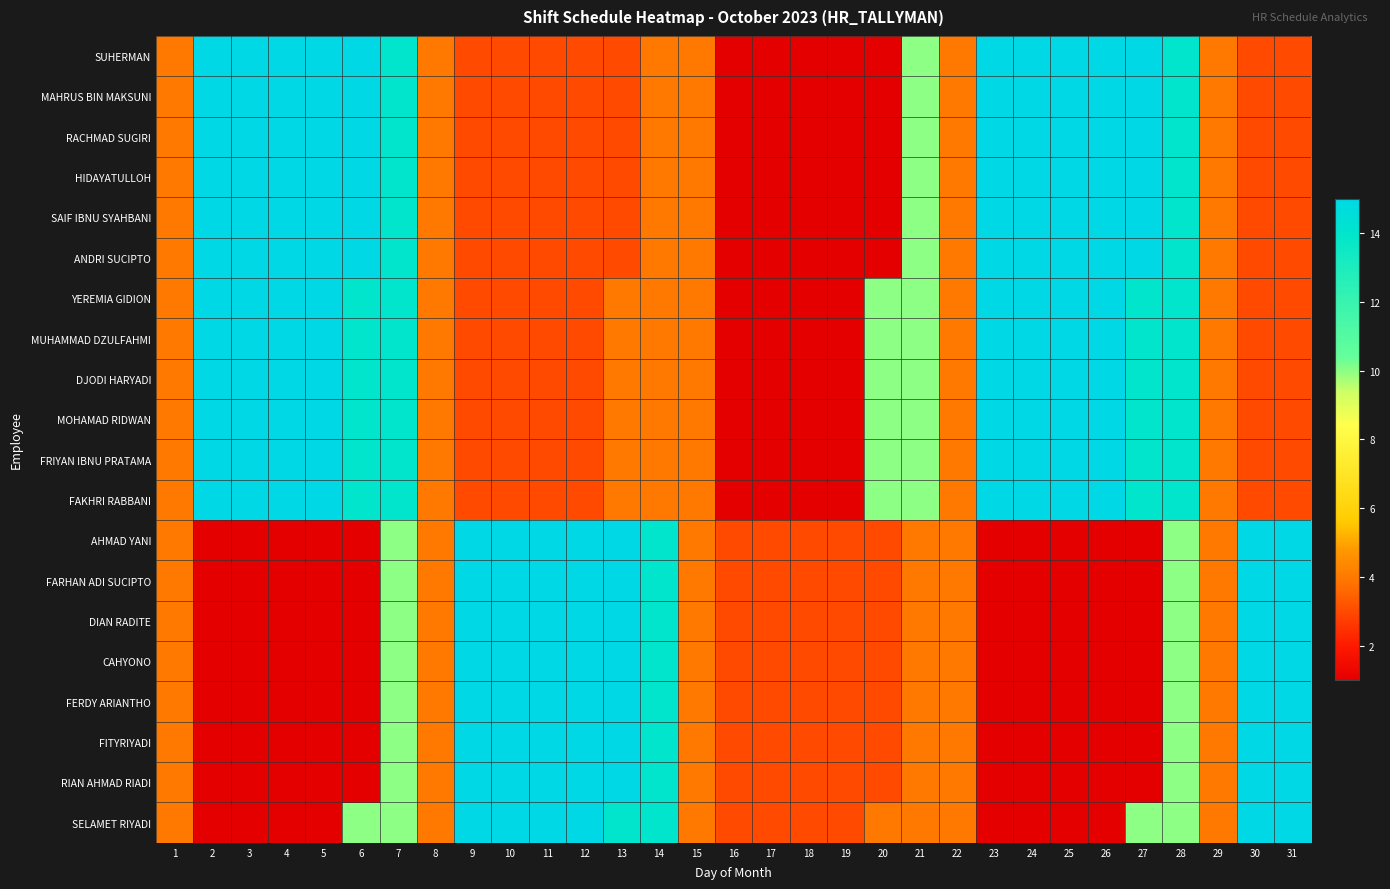

Reading left to right, what are all the values shown in this chart?

SUHERMAN: 1=4	2=15	3=15	4=15	5=15	6=15	7=14	8=4	9=3	10=3	11=3	12=3	13=3	14=4	15=4	16=1	17=1	18=1	19=1	20=1	21=10	22=4	23=15	24=15	25=15	26=15	27=15	28=14	29=4	30=3	31=3
MAHRUS BIN MAKSUNI: 1=4	2=15	3=15	4=15	5=15	6=15	7=14	8=4	9=3	10=3	11=3	12=3	13=3	14=4	15=4	16=1	17=1	18=1	19=1	20=1	21=10	22=4	23=15	24=15	25=15	26=15	27=15	28=14	29=4	30=3	31=3
RACHMAD SUGIRI: 1=4	2=15	3=15	4=15	5=15	6=15	7=14	8=4	9=3	10=3	11=3	12=3	13=3	14=4	15=4	16=1	17=1	18=1	19=1	20=1	21=10	22=4	23=15	24=15	25=15	26=15	27=15	28=14	29=4	30=3	31=3
HIDAYATULLOH: 1=4	2=15	3=15	4=15	5=15	6=15	7=14	8=4	9=3	10=3	11=3	12=3	13=3	14=4	15=4	16=1	17=1	18=1	19=1	20=1	21=10	22=4	23=15	24=15	25=15	26=15	27=15	28=14	29=4	30=3	31=3
SAIF IBNU SYAHBANI: 1=4	2=15	3=15	4=15	5=15	6=15	7=14	8=4	9=3	10=3	11=3	12=3	13=3	14=4	15=4	16=1	17=1	18=1	19=1	20=1	21=10	22=4	23=15	24=15	25=15	26=15	27=15	28=14	29=4	30=3	31=3
ANDRI SUCIPTO: 1=4	2=15	3=15	4=15	5=15	6=15	7=14	8=4	9=3	10=3	11=3	12=3	13=3	14=4	15=4	16=1	17=1	18=1	19=1	20=1	21=10	22=4	23=15	24=15	25=15	26=15	27=15	28=14	29=4	30=3	31=3
YEREMIA GIDION: 1=4	2=15	3=15	4=15	5=15	6=14	7=14	8=4	9=3	10=3	11=3	12=3	13=4	14=4	15=4	16=1	17=1	18=1	19=1	20=10	21=10	22=4	23=15	24=15	25=15	26=15	27=14	28=14	29=4	30=3	31=3
MUHAMMAD DZULFAHMI: 1=4	2=15	3=15	4=15	5=15	6=14	7=14	8=4	9=3	10=3	11=3	12=3	13=4	14=4	15=4	16=1	17=1	18=1	19=1	20=10	21=10	22=4	23=15	24=15	25=15	26=15	27=14	28=14	29=4	30=3	31=3
DJODI HARYADI: 1=4	2=15	3=15	4=15	5=15	6=14	7=14	8=4	9=3	10=3	11=3	12=3	13=4	14=4	15=4	16=1	17=1	18=1	19=1	20=10	21=10	22=4	23=15	24=15	25=15	26=15	27=14	28=14	29=4	30=3	31=3
MOHAMAD RIDWAN: 1=4	2=15	3=15	4=15	5=15	6=14	7=14	8=4	9=3	10=3	11=3	12=3	13=4	14=4	15=4	16=1	17=1	18=1	19=1	20=10	21=10	22=4	23=15	24=15	25=15	26=15	27=14	28=14	29=4	30=3	31=3
FRIYAN IBNU PRATAMA: 1=4	2=15	3=15	4=15	5=15	6=14	7=14	8=4	9=3	10=3	11=3	12=3	13=4	14=4	15=4	16=1	17=1	18=1	19=1	20=10	21=10	22=4	23=15	24=15	25=15	26=15	27=14	28=14	29=4	30=3	31=3
FAKHRI RABBANI: 1=4	2=15	3=15	4=15	5=15	6=14	7=14	8=4	9=3	10=3	11=3	12=3	13=4	14=4	15=4	16=1	17=1	18=1	19=1	20=10	21=10	22=4	23=15	24=15	25=15	26=15	27=14	28=14	29=4	30=3	31=3
AHMAD YANI: 1=4	2=1	3=1	4=1	5=1	6=1	7=10	8=4	9=15	10=15	11=15	12=15	13=15	14=14	15=4	16=3	17=3	18=3	19=3	20=3	21=4	22=4	23=1	24=1	25=1	26=1	27=1	28=10	29=4	30=15	31=15
FARHAN ADI SUCIPTO: 1=4	2=1	3=1	4=1	5=1	6=1	7=10	8=4	9=15	10=15	11=15	12=15	13=15	14=14	15=4	16=3	17=3	18=3	19=3	20=3	21=4	22=4	23=1	24=1	25=1	26=1	27=1	28=10	29=4	30=15	31=15
DIAN RADITE: 1=4	2=1	3=1	4=1	5=1	6=1	7=10	8=4	9=15	10=15	11=15	12=15	13=15	14=14	15=4	16=3	17=3	18=3	19=3	20=3	21=4	22=4	23=1	24=1	25=1	26=1	27=1	28=10	29=4	30=15	31=15
CAHYONO: 1=4	2=1	3=1	4=1	5=1	6=1	7=10	8=4	9=15	10=15	11=15	12=15	13=15	14=14	15=4	16=3	17=3	18=3	19=3	20=3	21=4	22=4	23=1	24=1	25=1	26=1	27=1	28=10	29=4	30=15	31=15
FERDY ARIANTHO: 1=4	2=1	3=1	4=1	5=1	6=1	7=10	8=4	9=15	10=15	11=15	12=15	13=15	14=14	15=4	16=3	17=3	18=3	19=3	20=3	21=4	22=4	23=1	24=1	25=1	26=1	27=1	28=10	29=4	30=15	31=15
FITYRIYADI: 1=4	2=1	3=1	4=1	5=1	6=1	7=10	8=4	9=15	10=15	11=15	12=15	13=15	14=14	15=4	16=3	17=3	18=3	19=3	20=3	21=4	22=4	23=1	24=1	25=1	26=1	27=1	28=10	29=4	30=15	31=15
RIAN AHMAD RIADI: 1=4	2=1	3=1	4=1	5=1	6=1	7=10	8=4	9=15	10=15	11=15	12=15	13=15	14=14	15=4	16=3	17=3	18=3	19=3	20=3	21=4	22=4	23=1	24=1	25=1	26=1	27=1	28=10	29=4	30=15	31=15
SELAMET RIYADI: 1=4	2=1	3=1	4=1	5=1	6=10	7=10	8=4	9=15	10=15	11=15	12=15	13=14	14=14	15=4	16=3	17=3	18=3	19=3	20=4	21=4	22=4	23=1	24=1	25=1	26=1	27=10	28=10	29=4	30=15	31=15